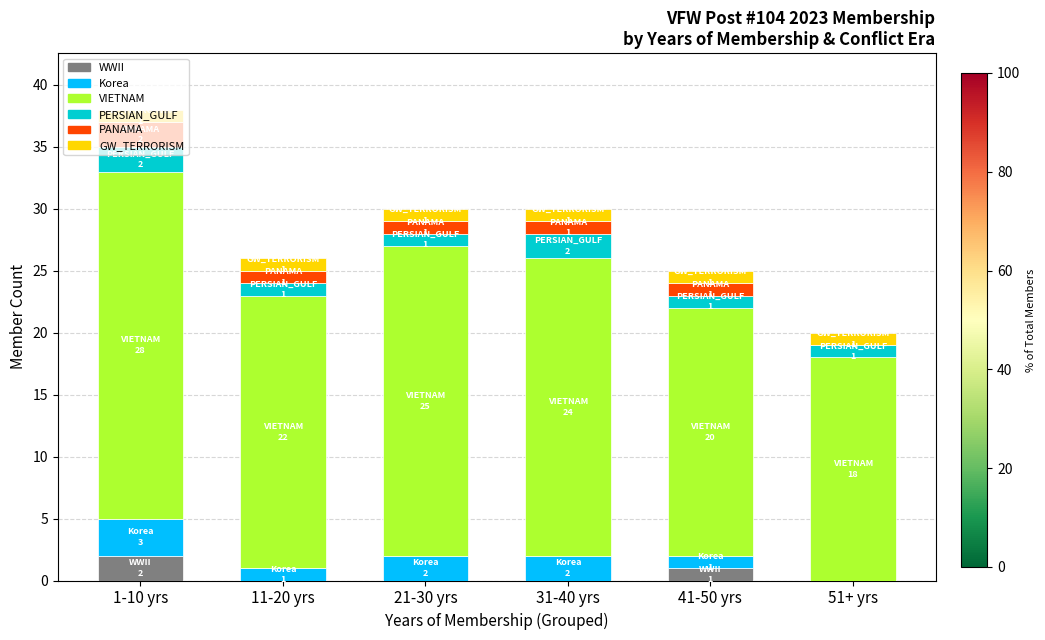

At which label does WWII reach its peak?

1-10 yrs